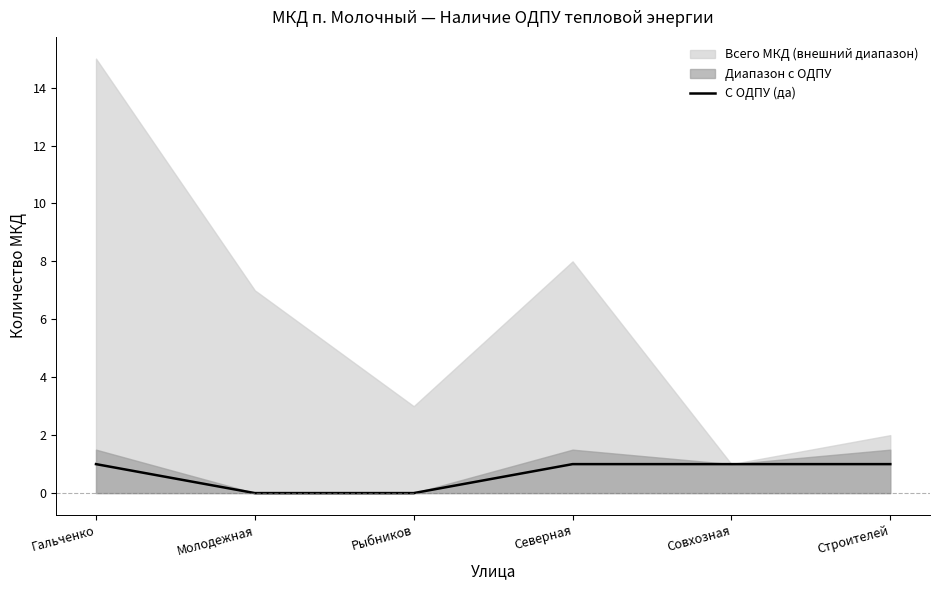

What is the value of the 1st point from the left?

1